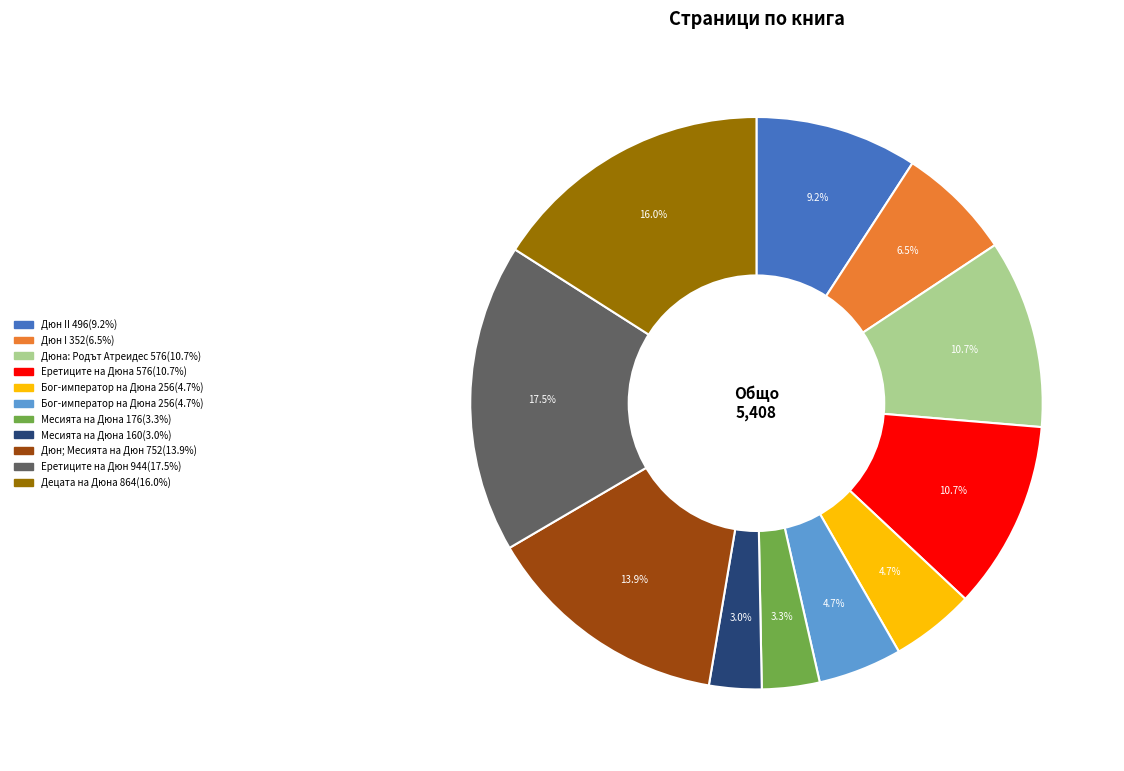

Is there any slice that represents more than half of the pie?

No